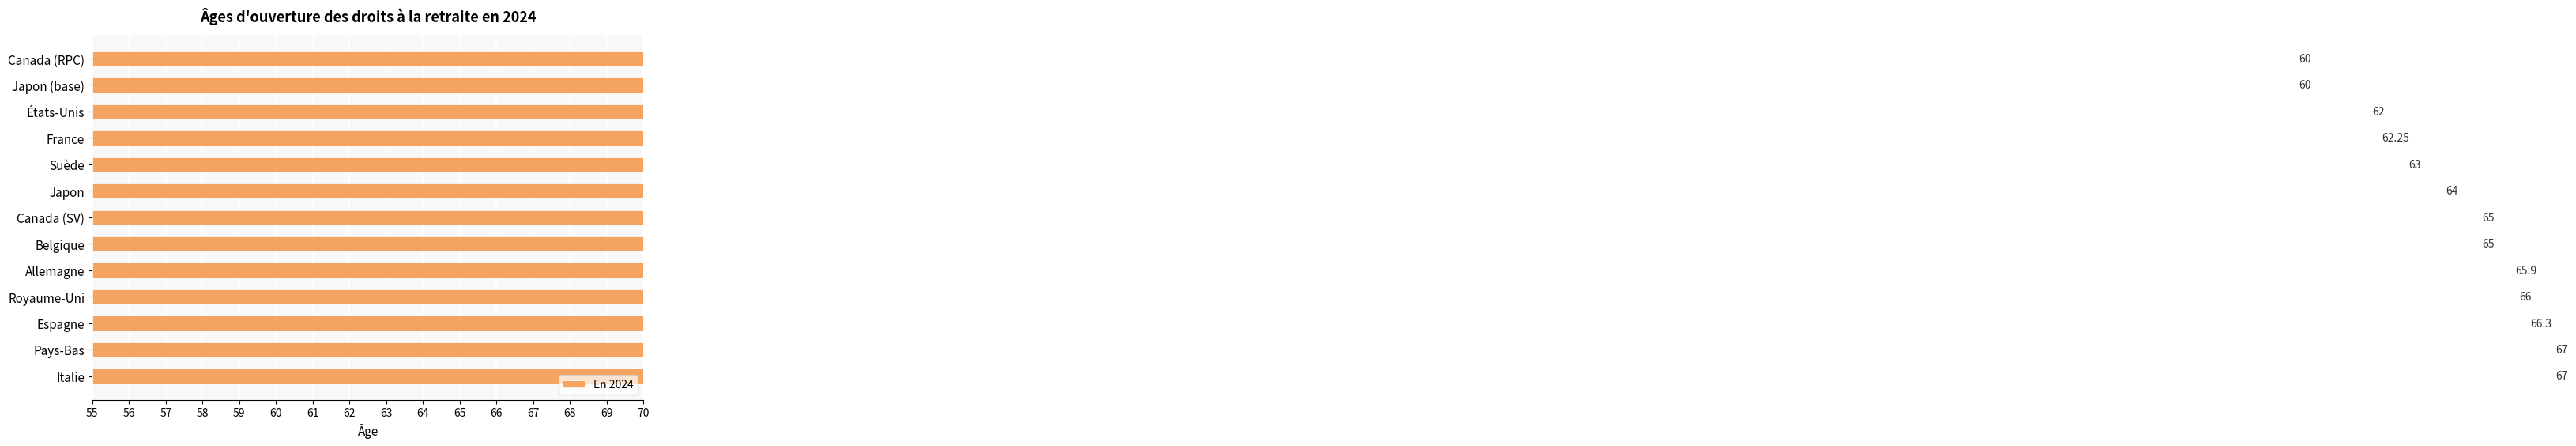

Approximately how many times larger is the value at Italie compared to Espagne?

1.0